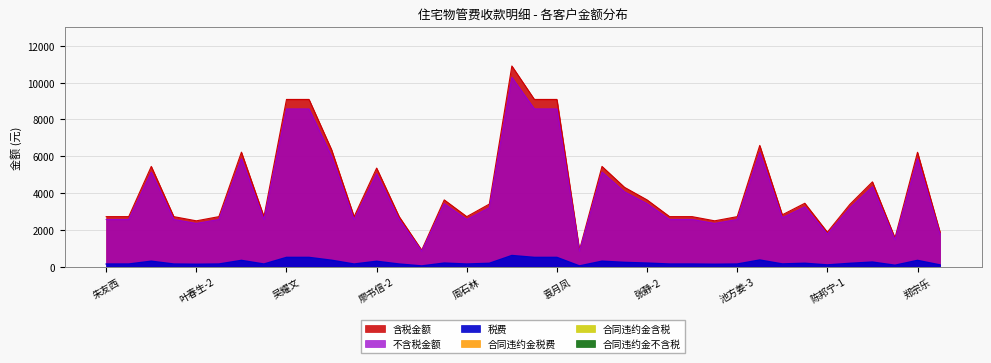

Is the value of 不含税金额 at 吕杨杨 greater than the value of 税费 at 袁月凤?

Yes